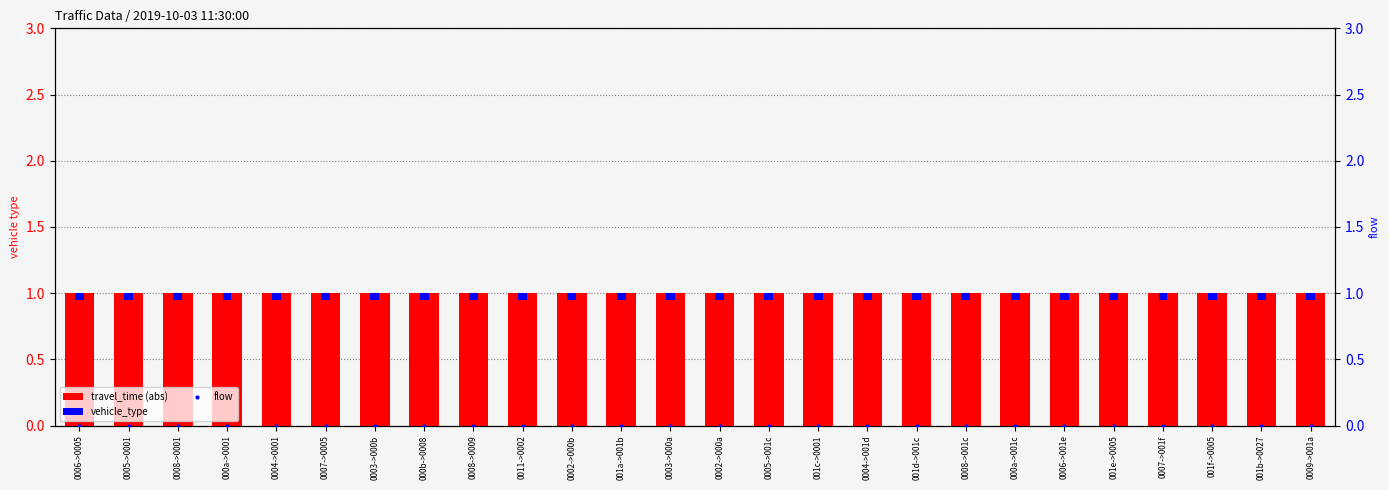

What is the total value across all series at 0003->000a?

1.1